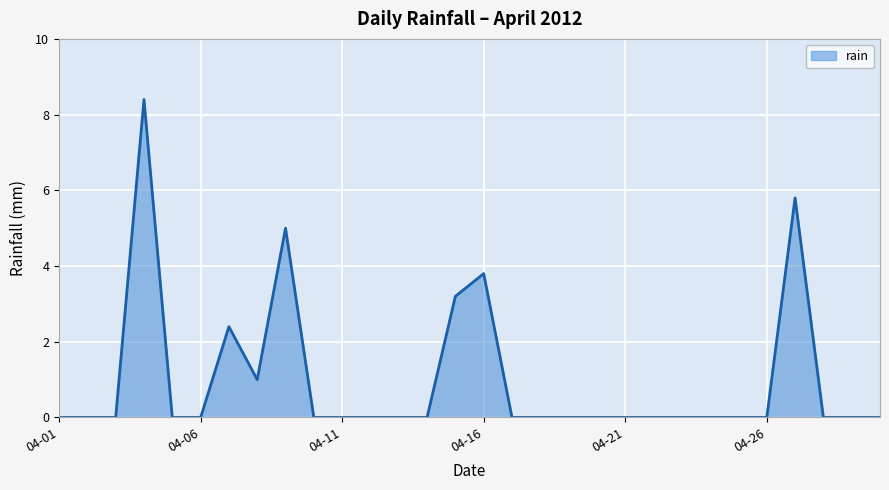

Reading left to right, what are all the values shown in this chart?

0.0	0.0	0.0	8.4	0.0	0.0	2.4	1.0	5.0	0.0	0.0	0.0	0.0	0.0	3.2	3.8	0.0	0.0	0.0	0.0	0.0	0.0	0.0	0.0	0.0	0.0	5.8	0.0	0.0	0.0